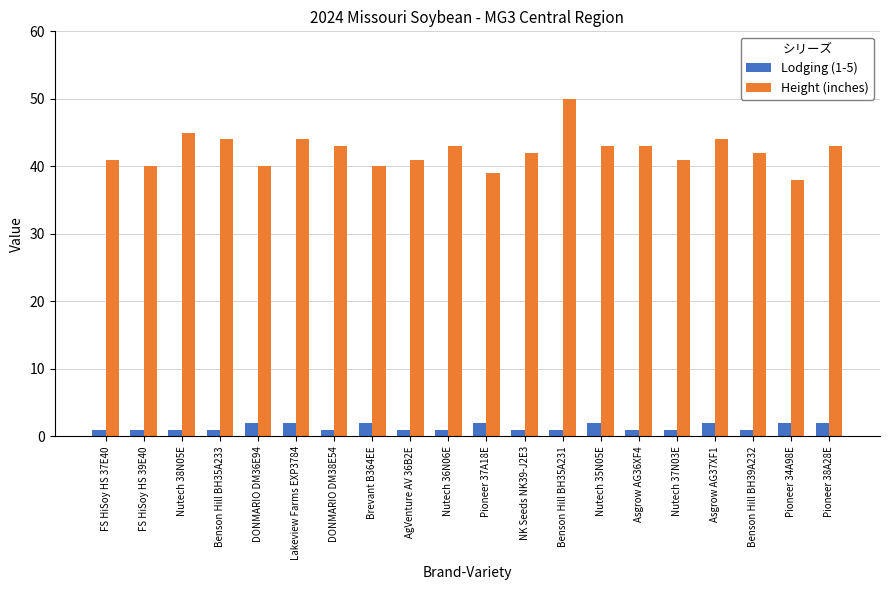

At Nutech 35N05E, list the series in order from smallest to largest.

Lodging (1-5), Height (inches)